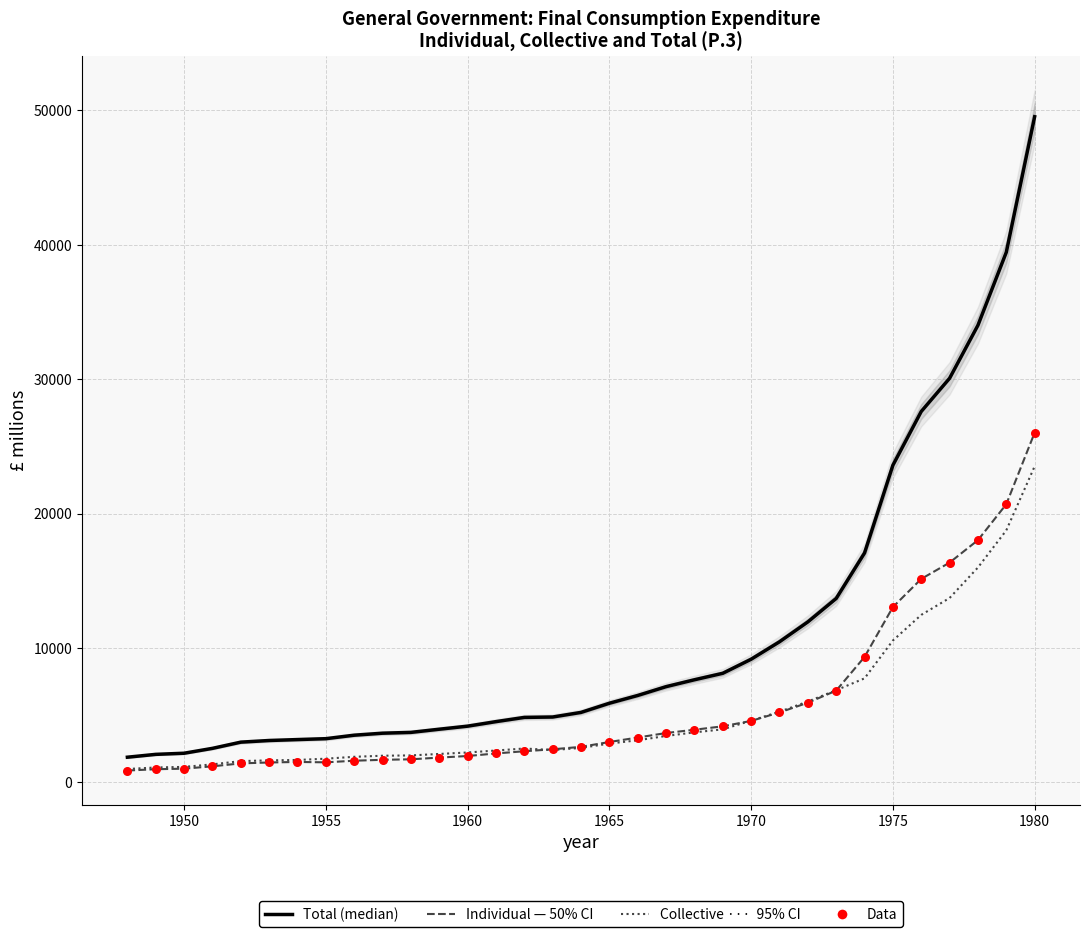

At how many categories does at least one series exceed 26463?

5